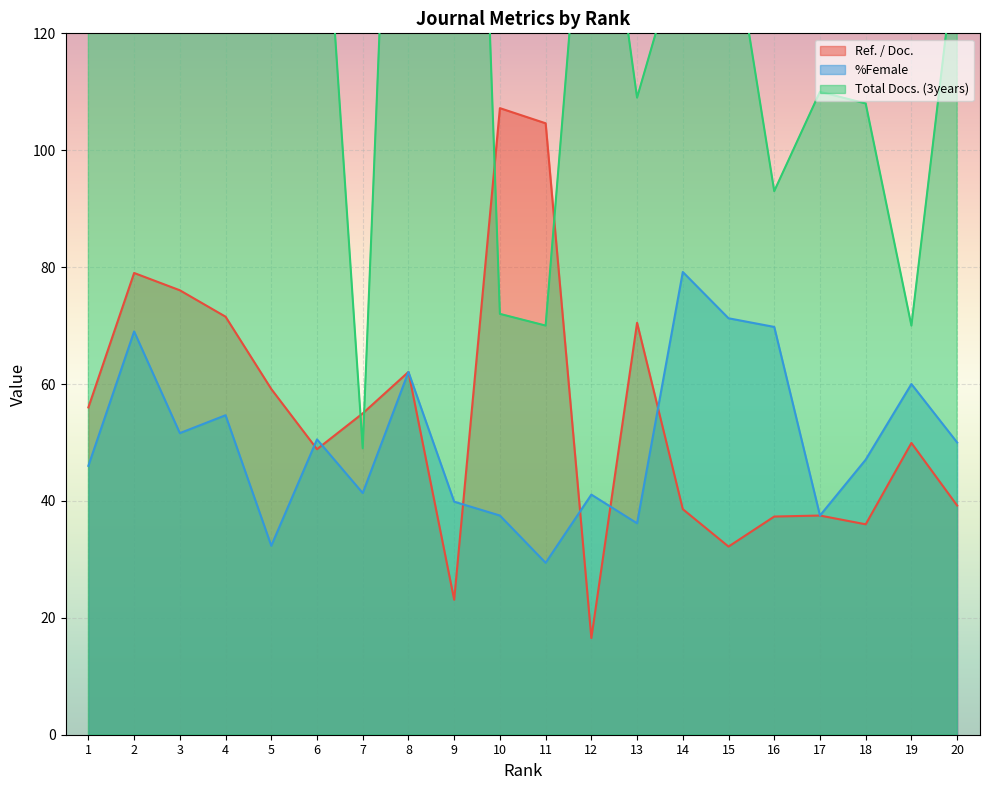

What is the value of the Total Docs. (3years) point at the 9th from the left?

292.0